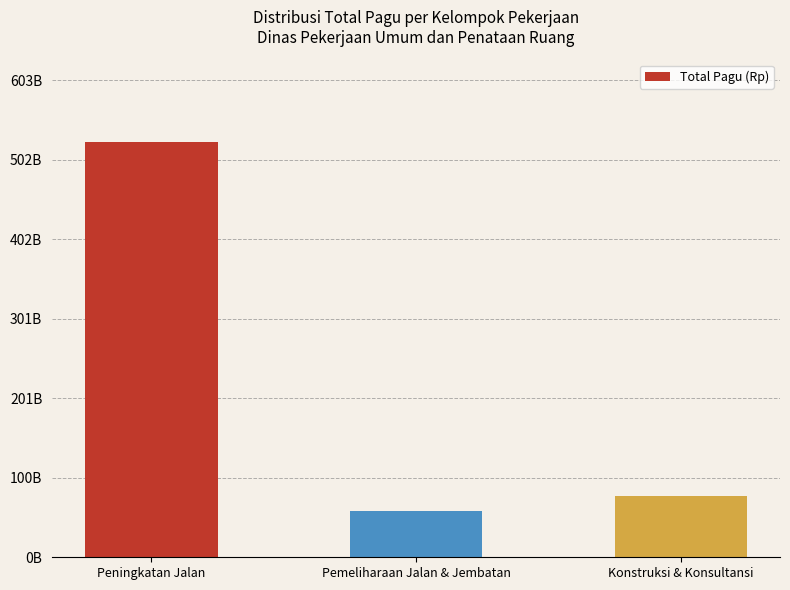

At which category does the chart reach its peak across all series?

Peningkatan Jalan